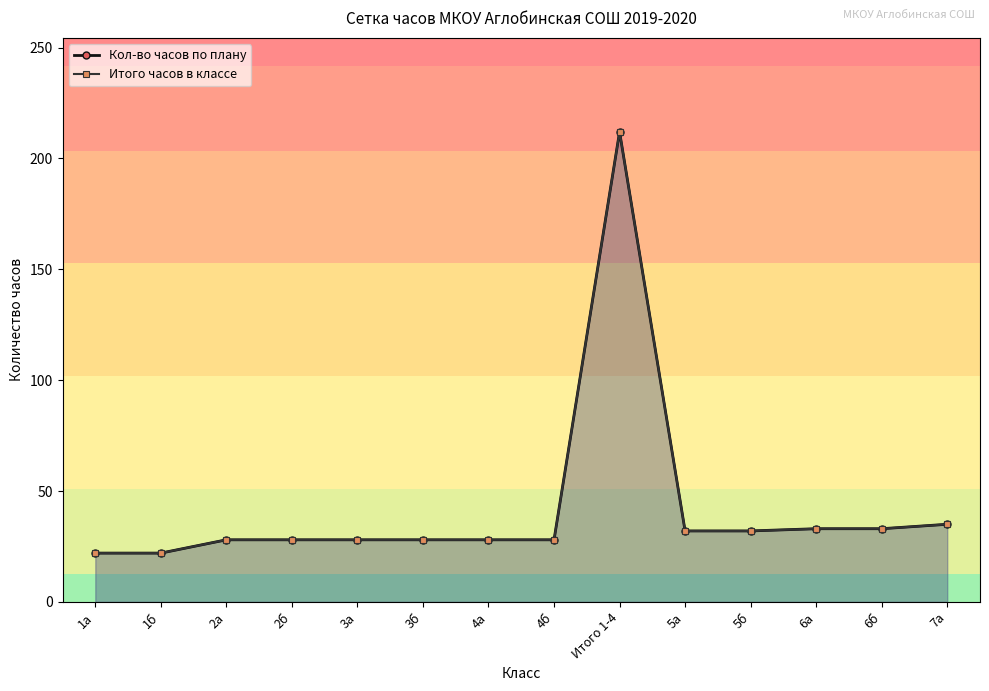

What is the sum of all Кол-во часов по плану values?

589